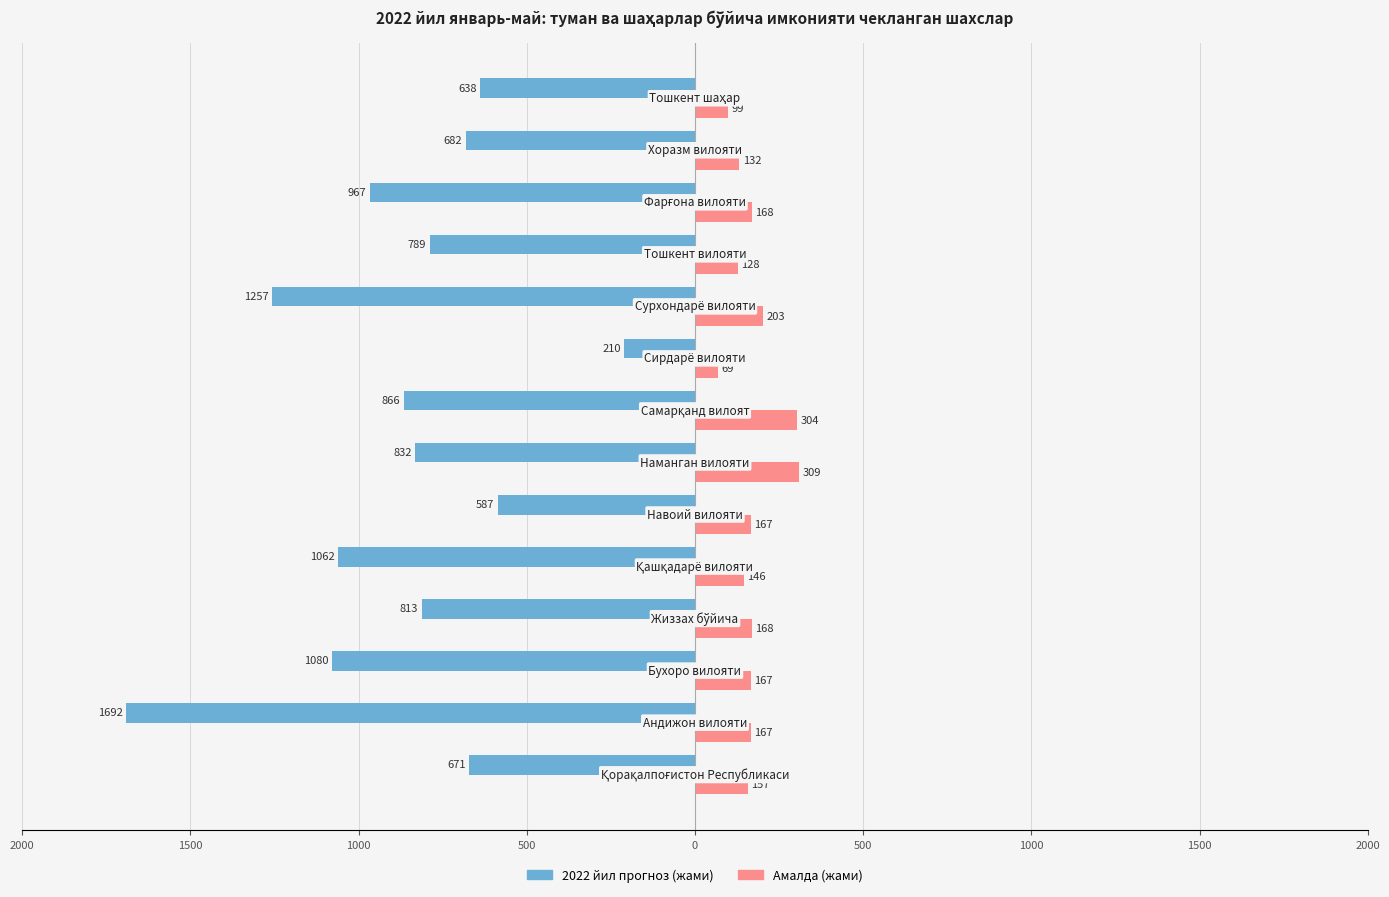

What are all the series names shown in the legend?

2022 йил прогноз (жами), Амалда (жами)